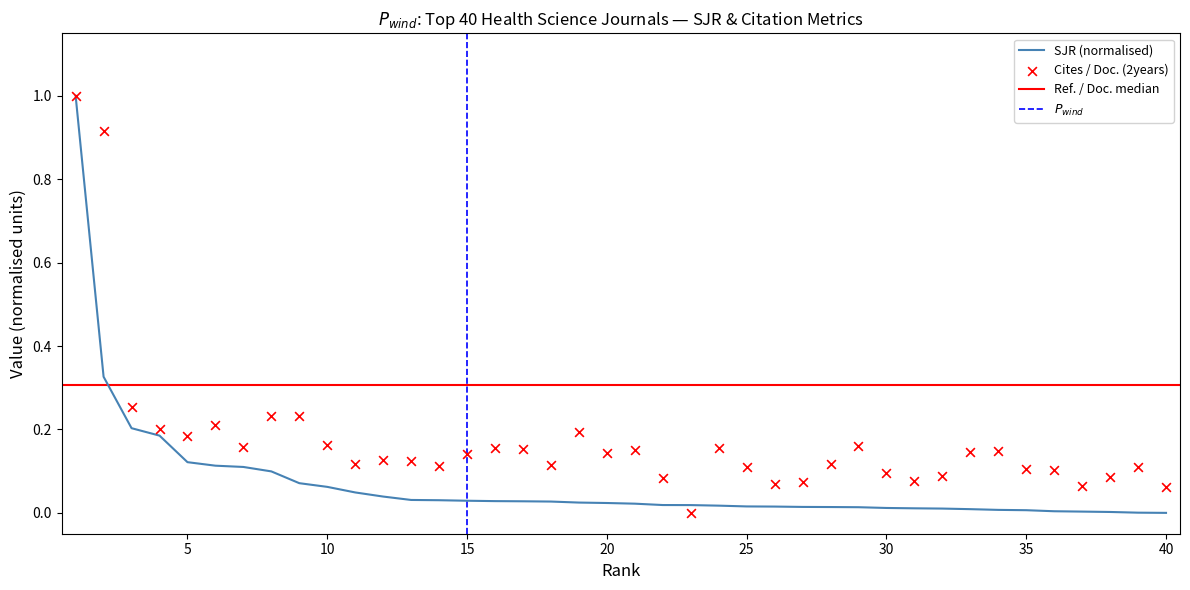

At how many categories does at least one series exceed 0?

40